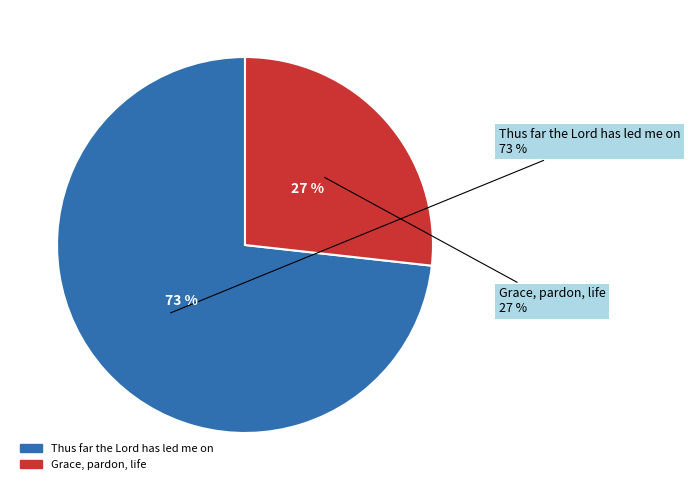

Which has a higher value, Grace, pardon, life or Thus far the Lord has led me on?

Thus far the Lord has led me on